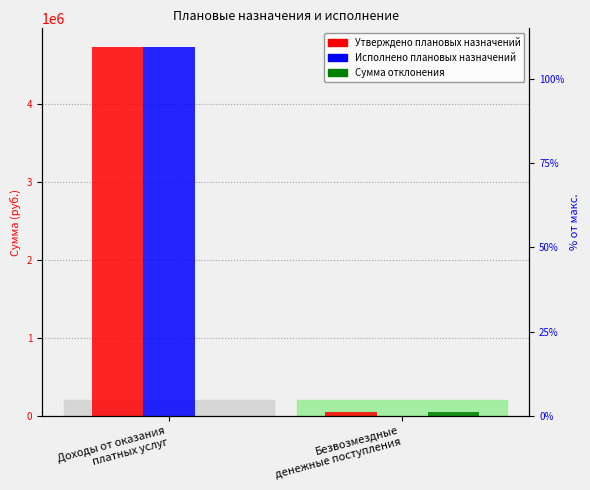

Which series has the largest range (max minus min)?

Исполнено плановых назначений